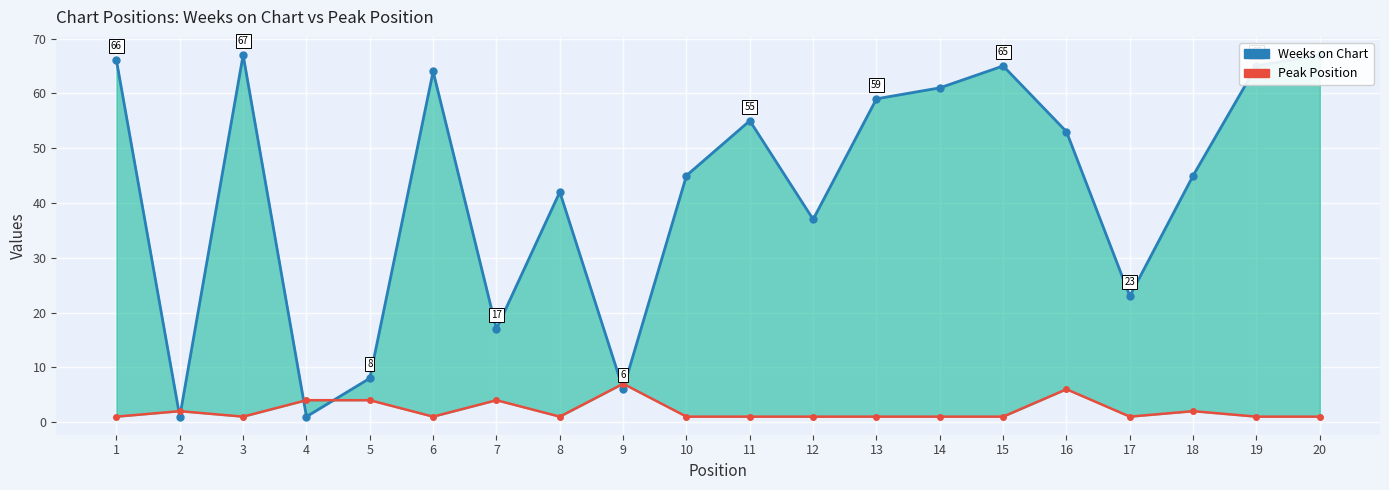

Between which two adjacent categories do Weeks on Chart and Peak Position first intersect?

1 and 2